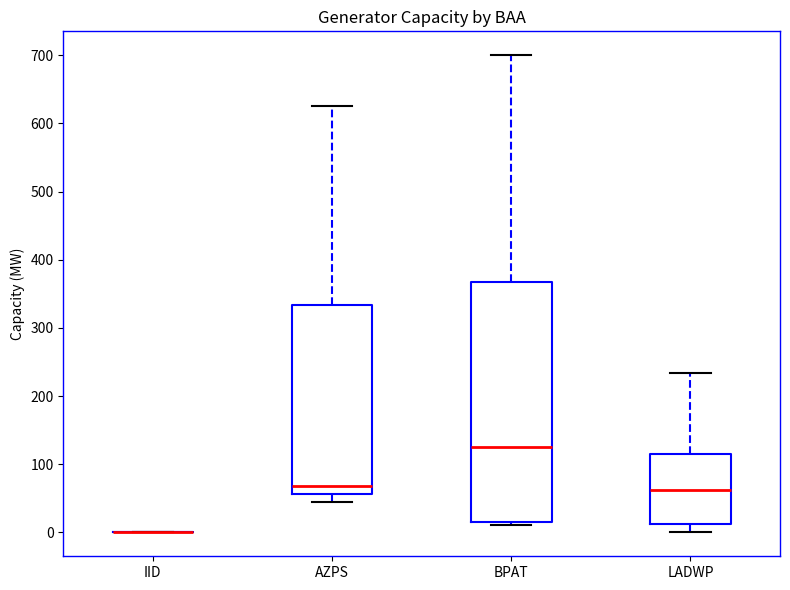

Where is the lower edge of the box for BPAT on the y-axis? The values are not printed on the chart, so give them approximately, as read against the axis.

20